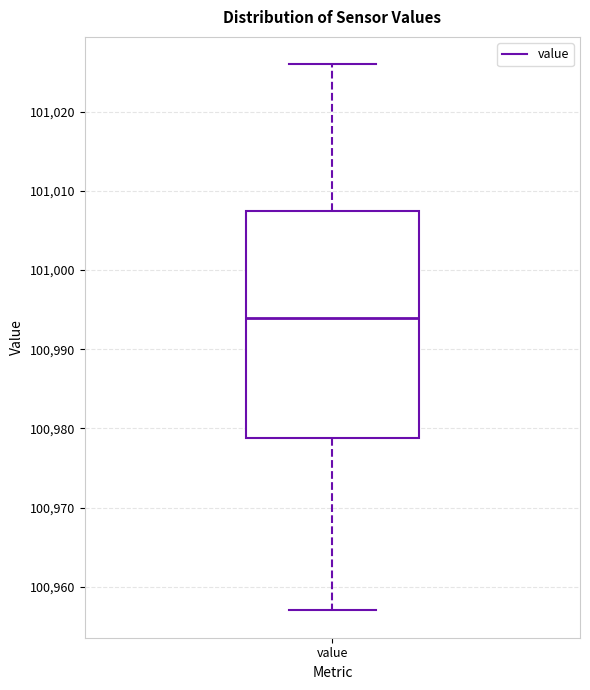

Read this box plot against the y-axis: the position of the median line, the range covered by the box, and the ends of both whiskers. The values are not printed on the chart, so give them approximately, as read against the axis.

median 100994, box 100979 to 101008, whiskers 100957 to 101026